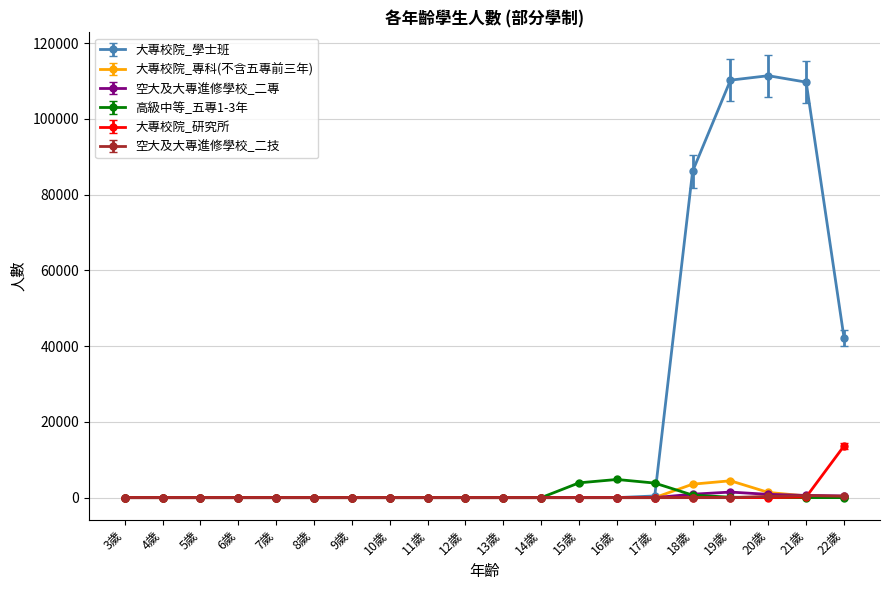

What is the label of the 7th point from the right?

16歲